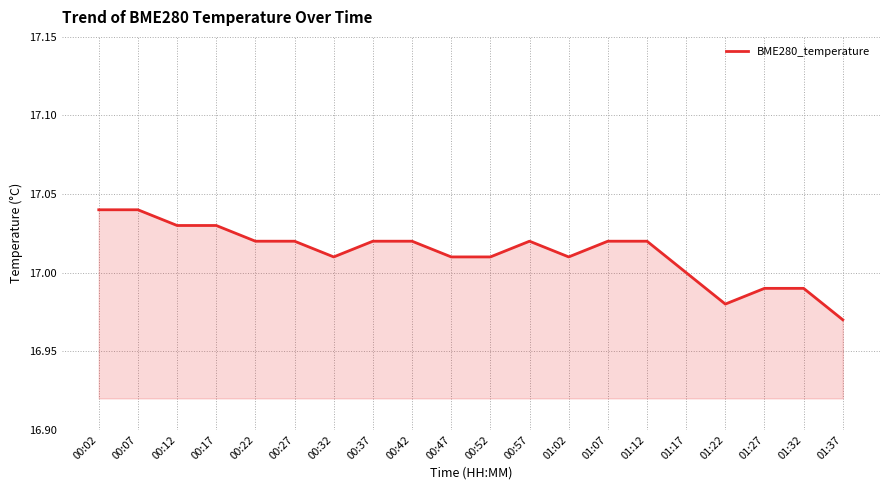

At which label does the data first exceed 17?

00:02